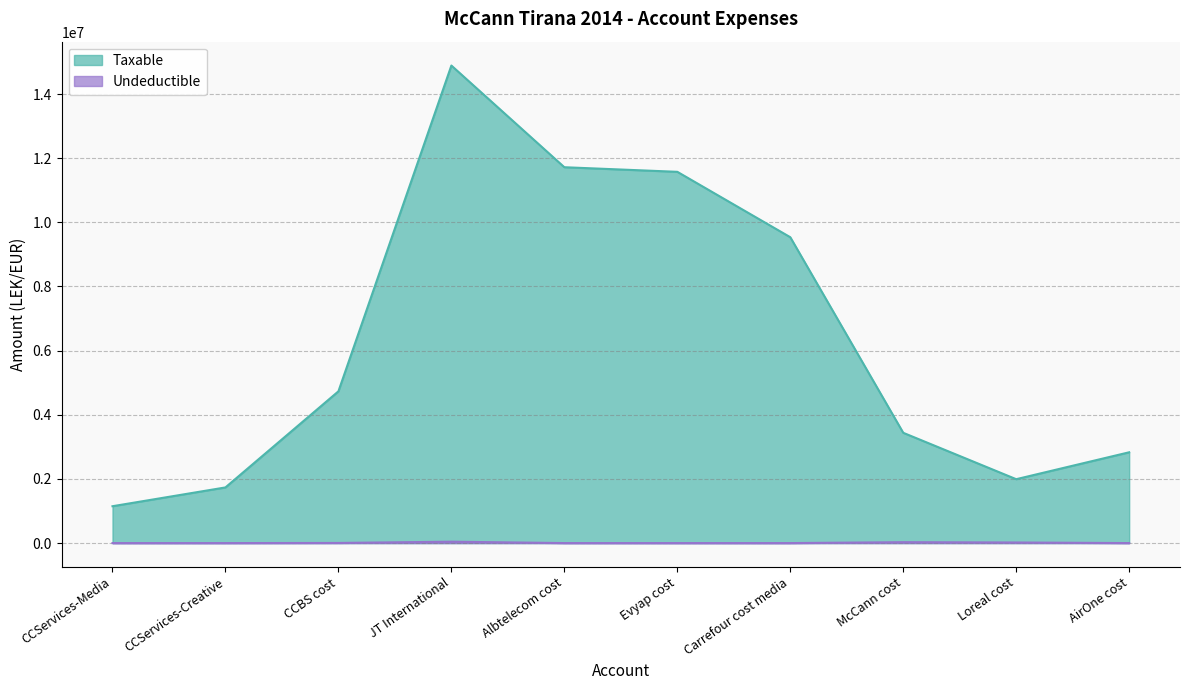

The value of Undeductible at CCBS cost is 3920.0. True or false?

True